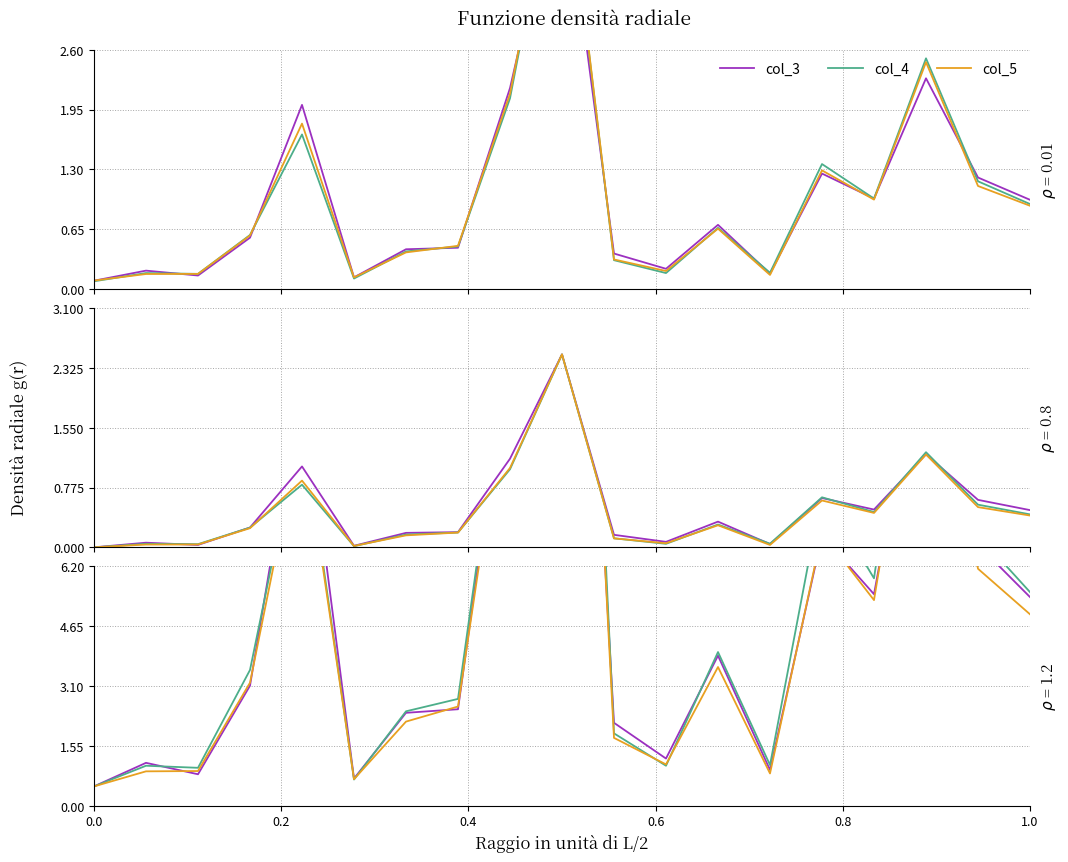

What is the maximum value shown in the chart?

30.0